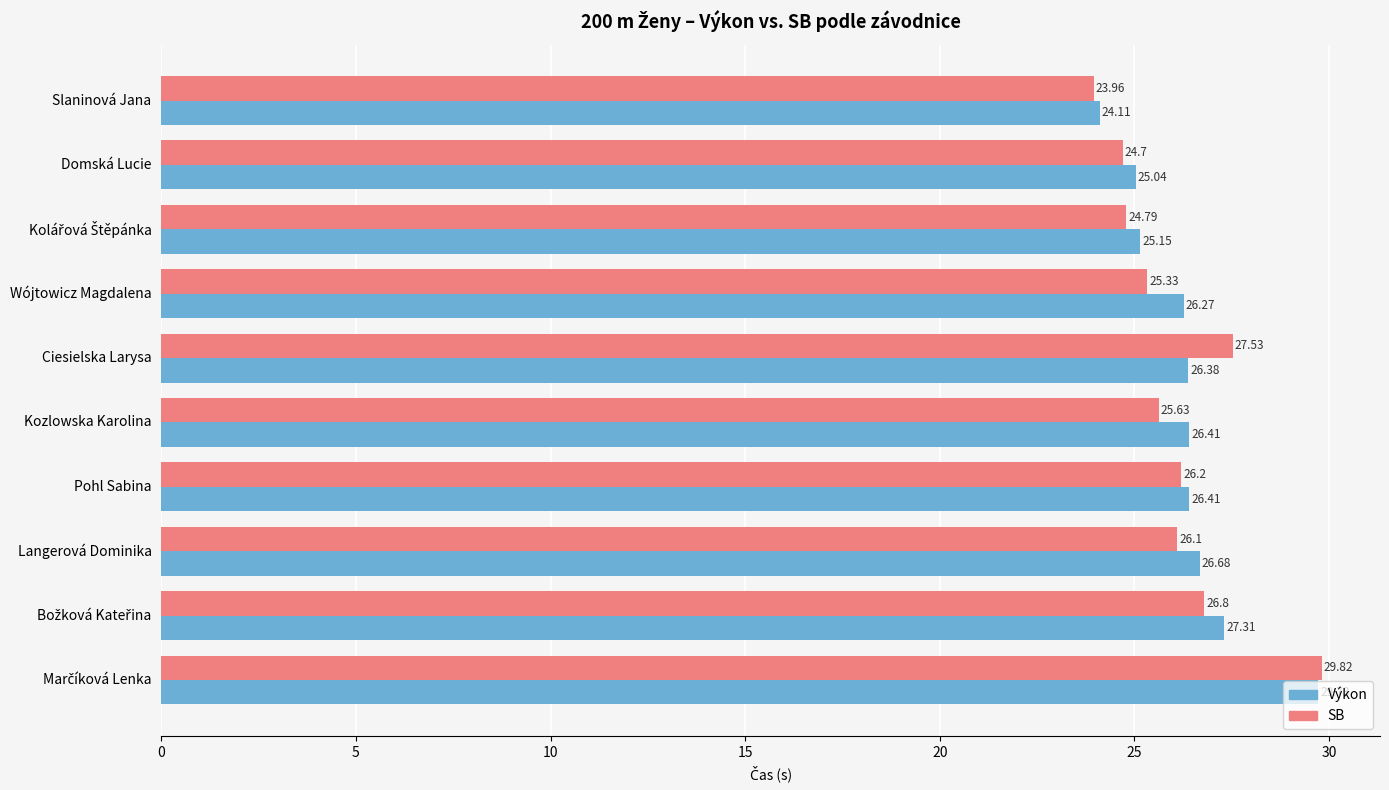

What is the difference between the highest and lowest values at Domská Lucie?

0.3